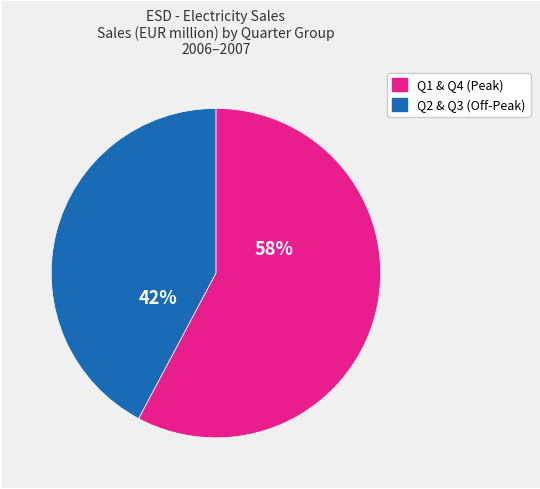

To the nearest percent, what is the average slice percentage?

50%